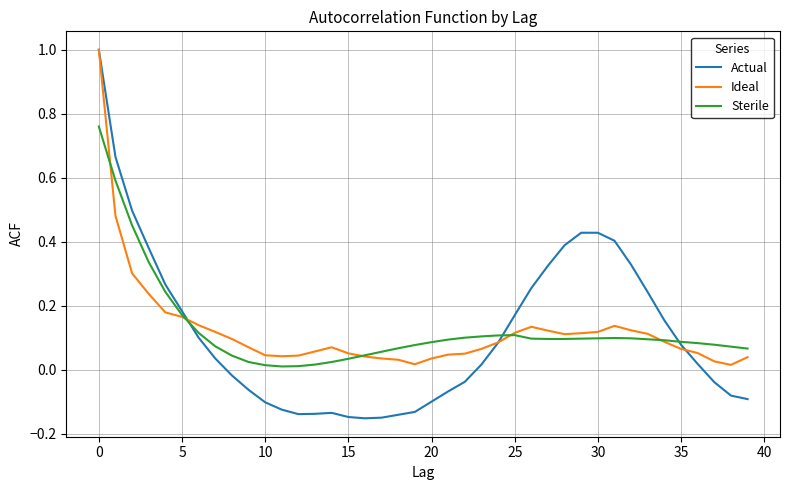

Which series has the largest range (max minus min)?

Actual